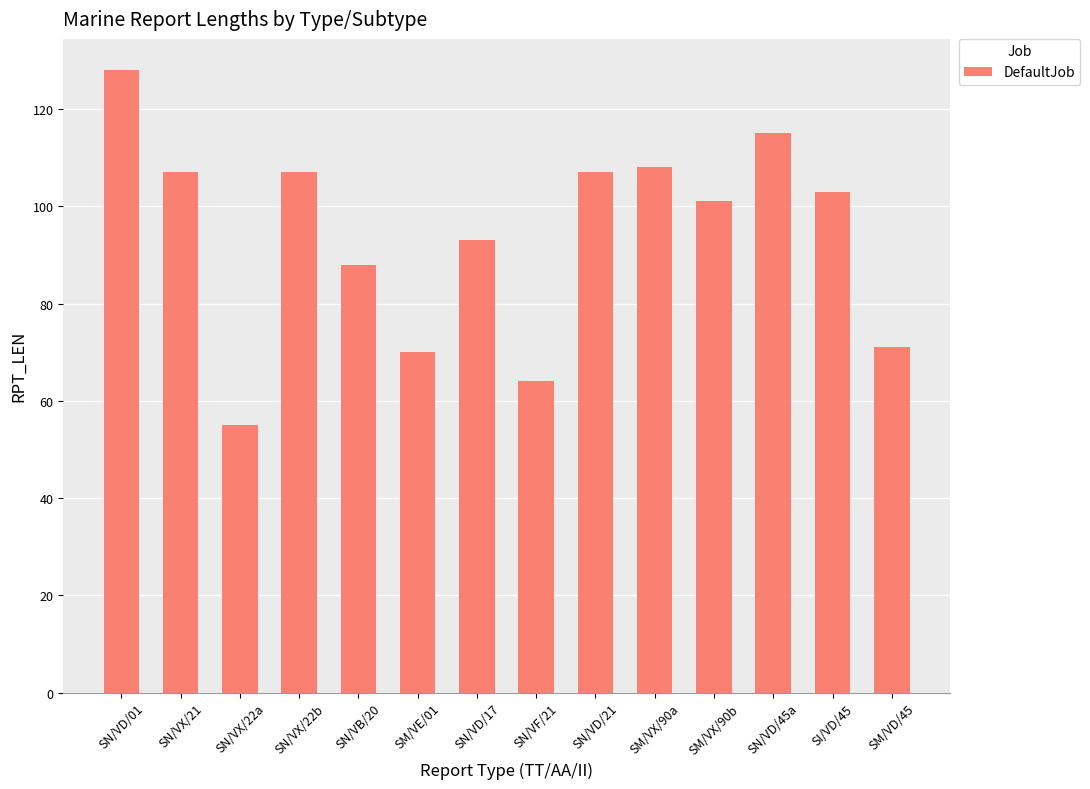

What is the average value?

94